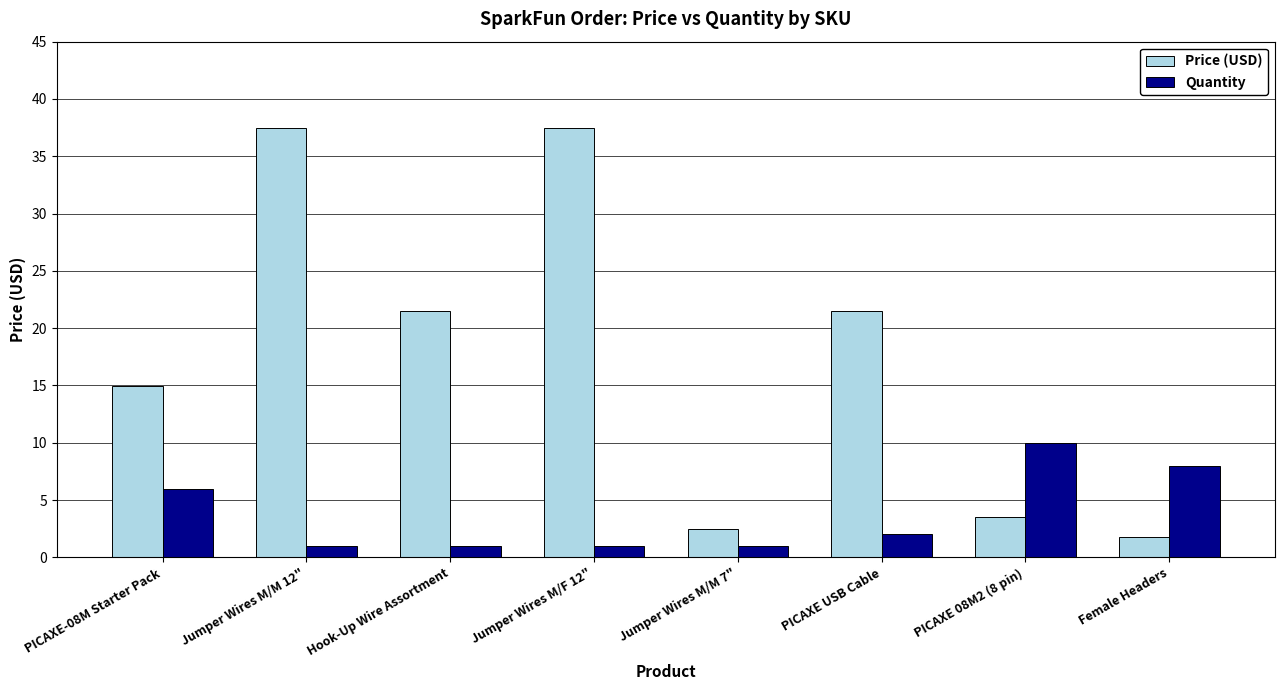

What is the label of the 2nd bar from the left?

Jumper Wires M/M 12"